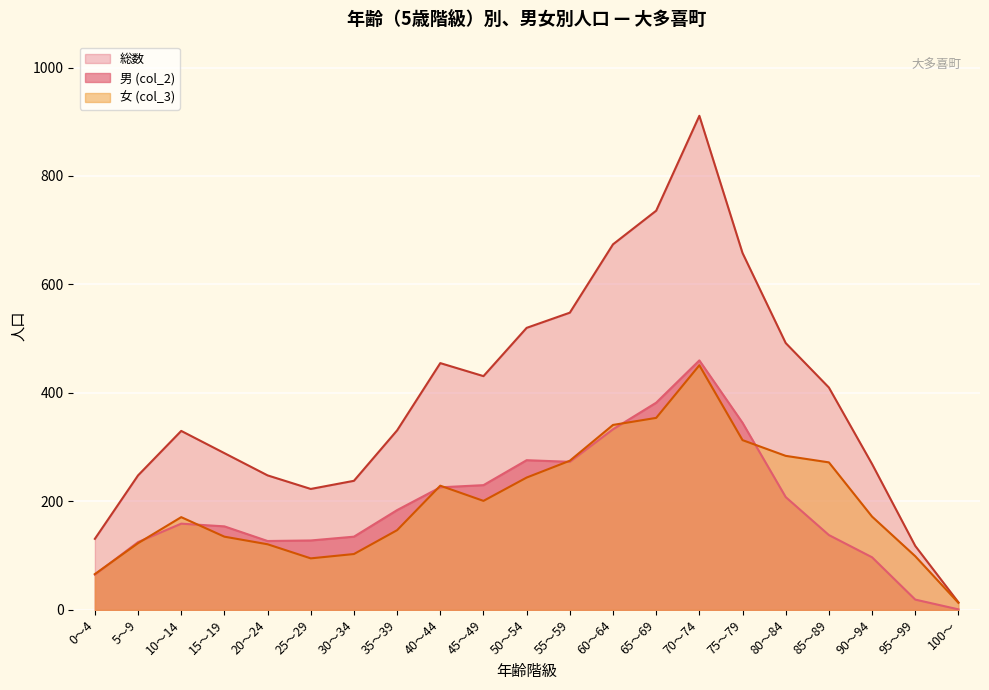

What is the highest value of the 女 (col_3) series?

451